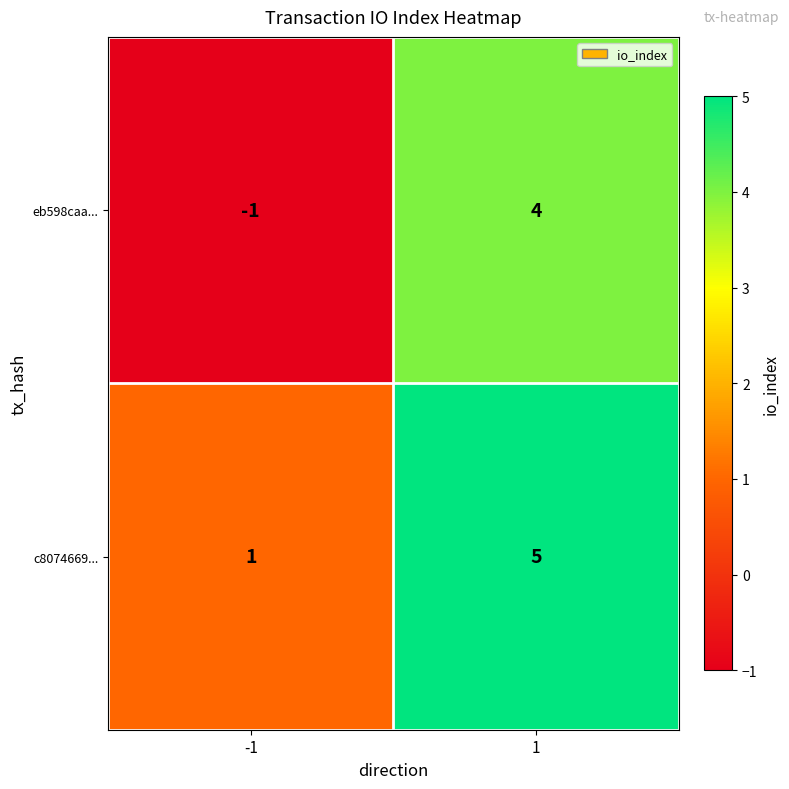

What is the difference between the maximum and minimum values in the eb598caa... series?

5